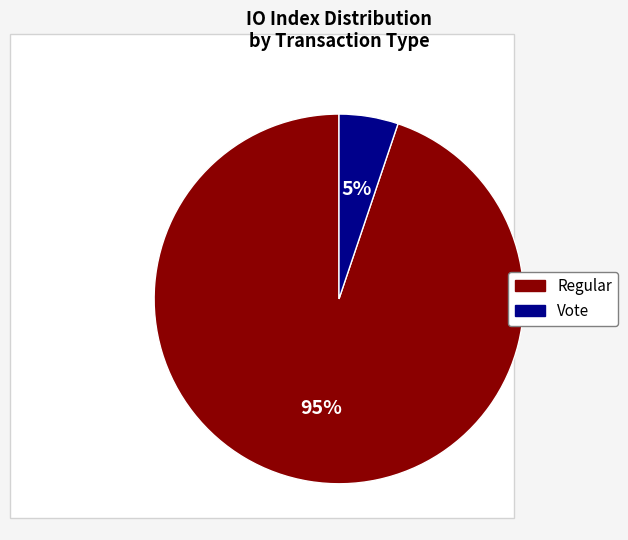

How many segments does this pie chart have?

2